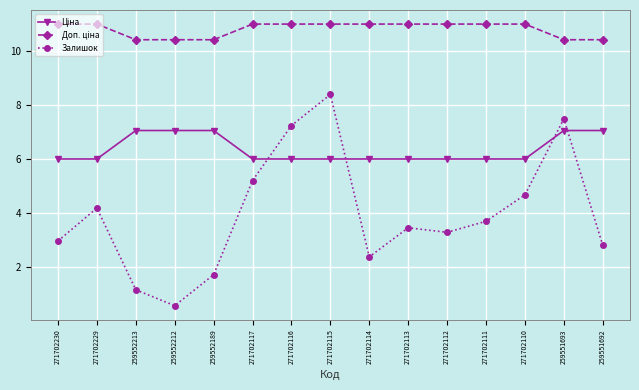

Count the number of categories in the chart.

15